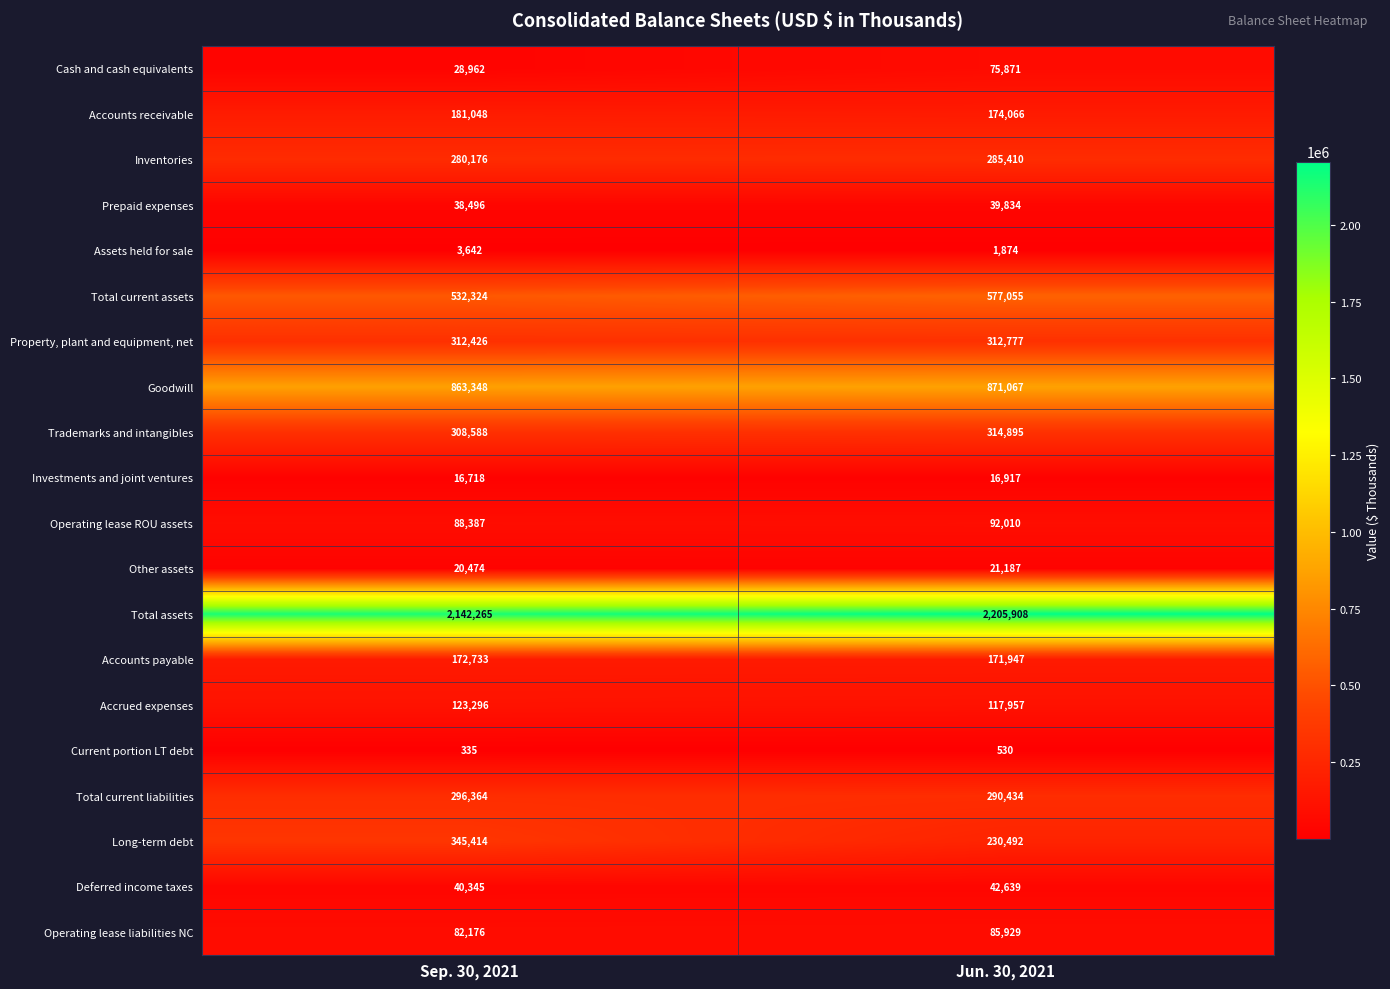

At which label is Accrued expenses closest to 120626?

Jun. 30, 2021